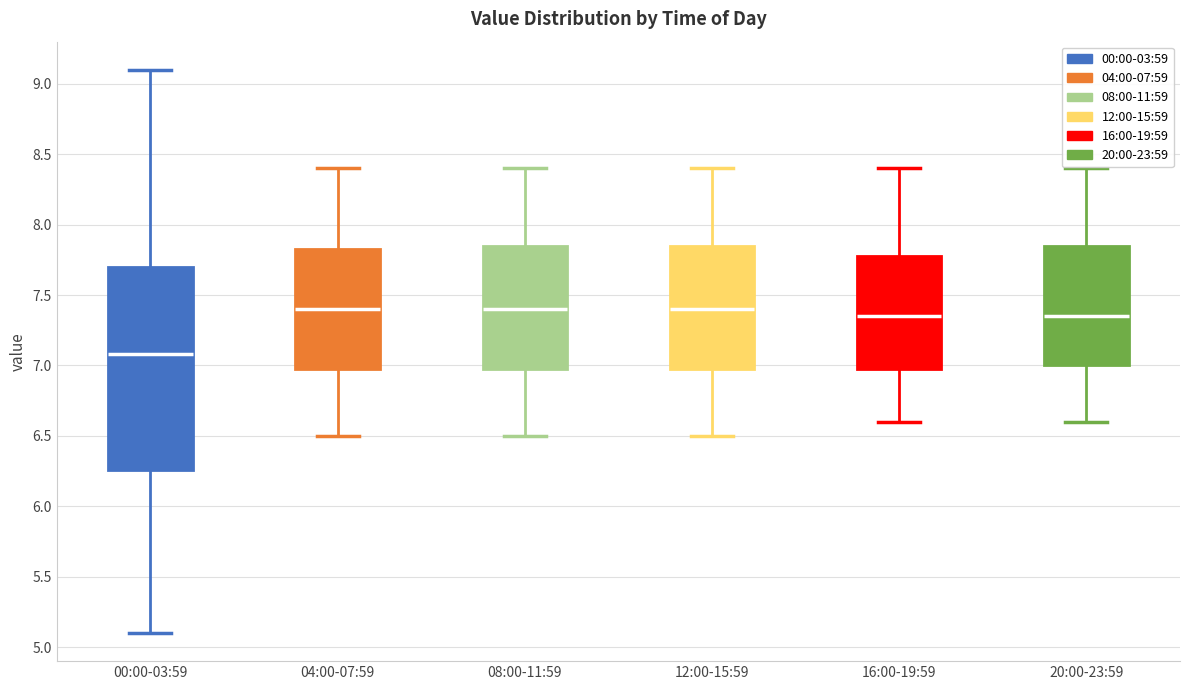

Where does the median line of the box for 08:00-11:59 sit on the y-axis? The values are not printed on the chart, so give them approximately, as read against the axis.

7.40